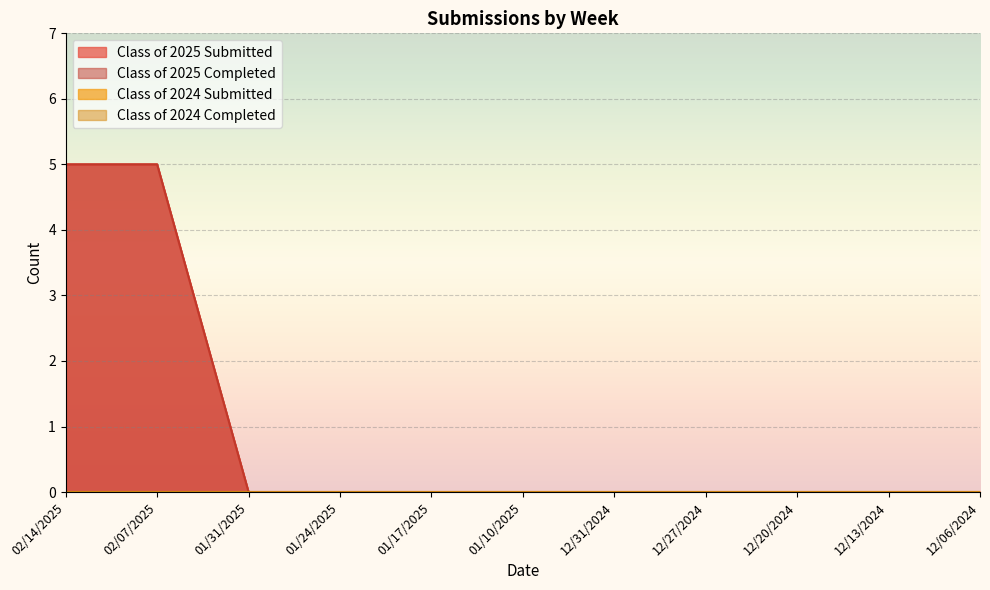

Which series has the largest range (max minus min)?

Class of 2025 Submitted